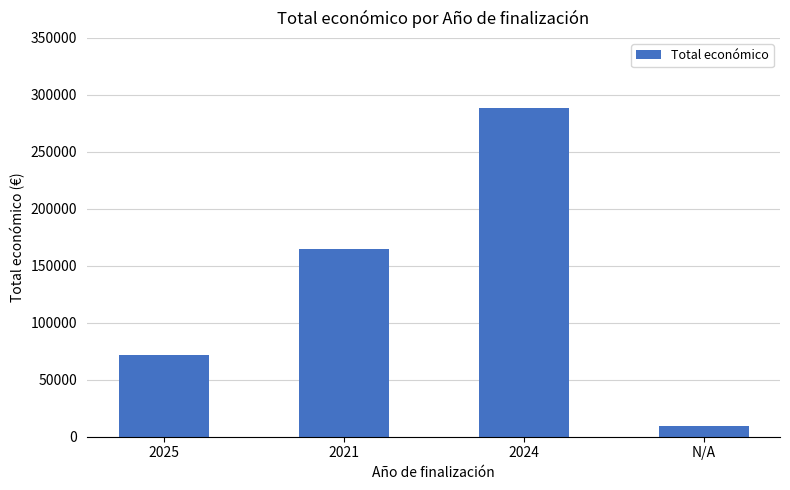

True or false: the data shows 71512 at 2025.

True